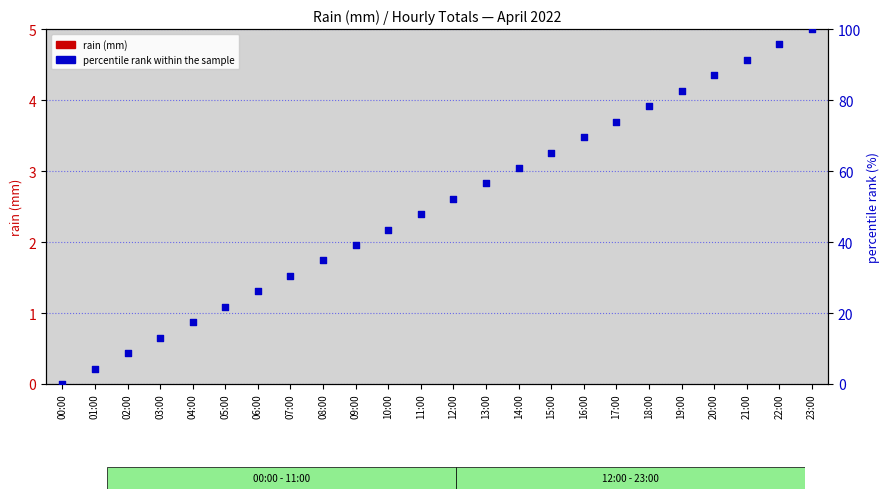

What are all the series names shown in the legend?

rain (mm), percentile rank within the sample